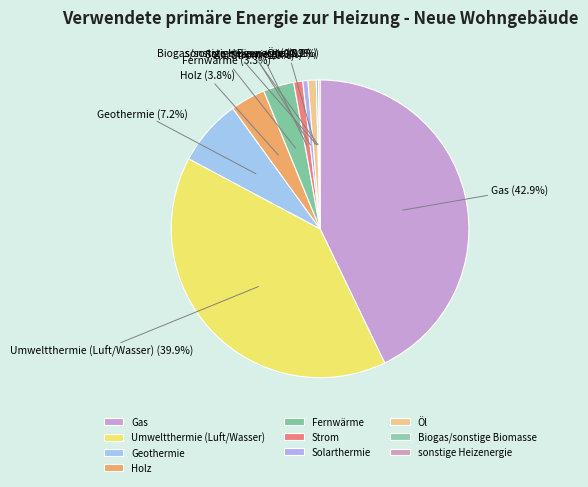

Between Öl and Umweltthermie (Luft/Wasser), which is larger?

Umweltthermie (Luft/Wasser)